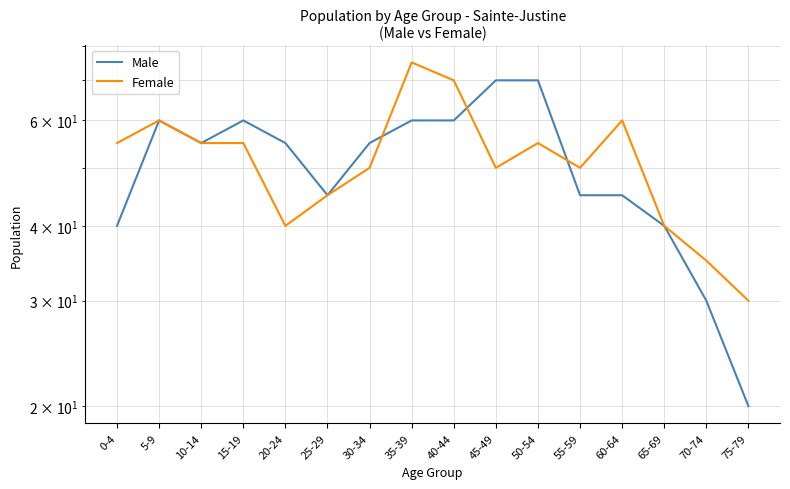

What is the difference between the Female values at 70-74 and 45-49?

15